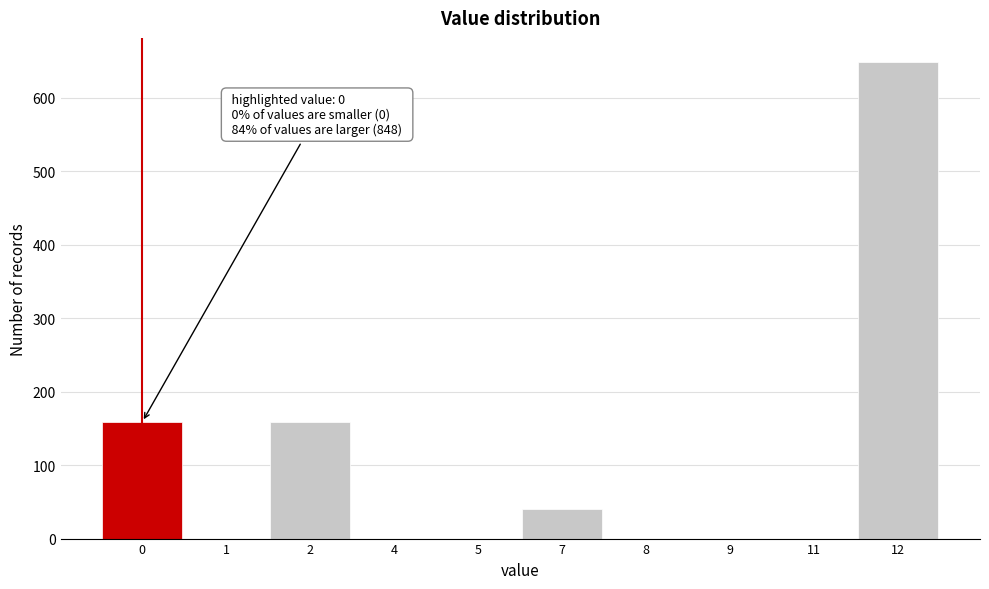

Reading left to right, list all the values displayed in this chart.

0=159	1=0	2=159	4=0	5=0	7=40	8=0	9=0	11=0	12=649